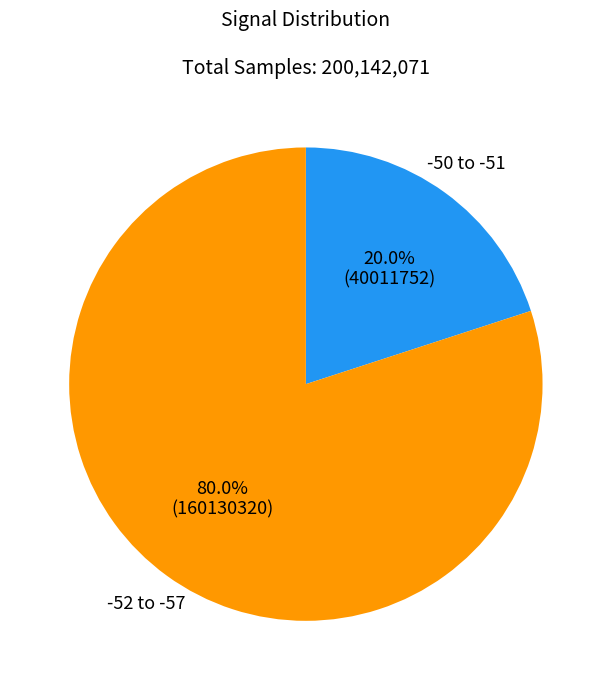

Which slice represents more than half of the pie?

-52 to -57